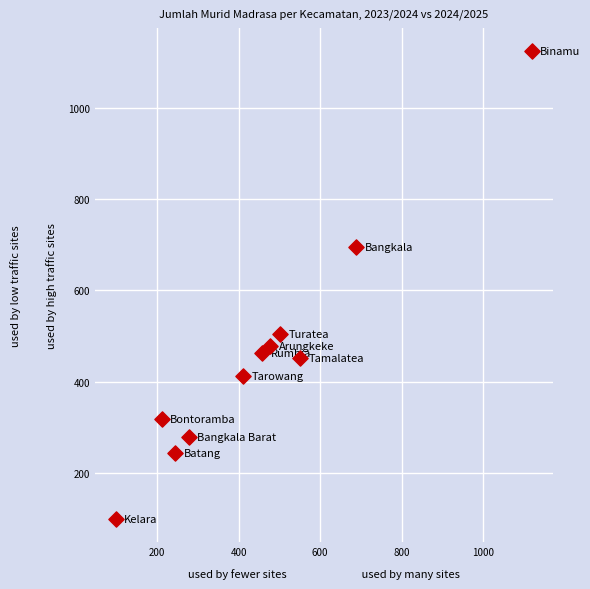

What Y value in the scatter plot is closest to 611?

695